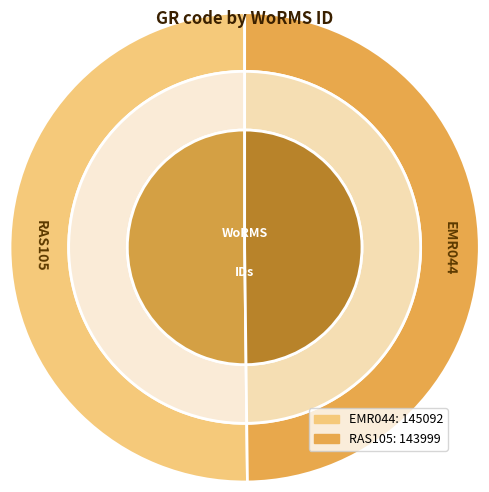

Count the number of slices in the pie.

2